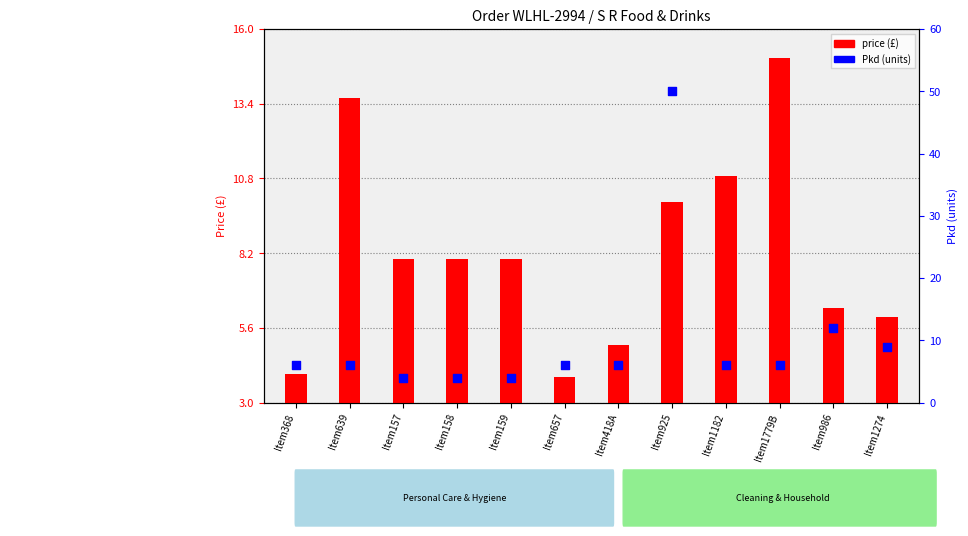

Which series has the largest total across all categories?

Pkd (units)